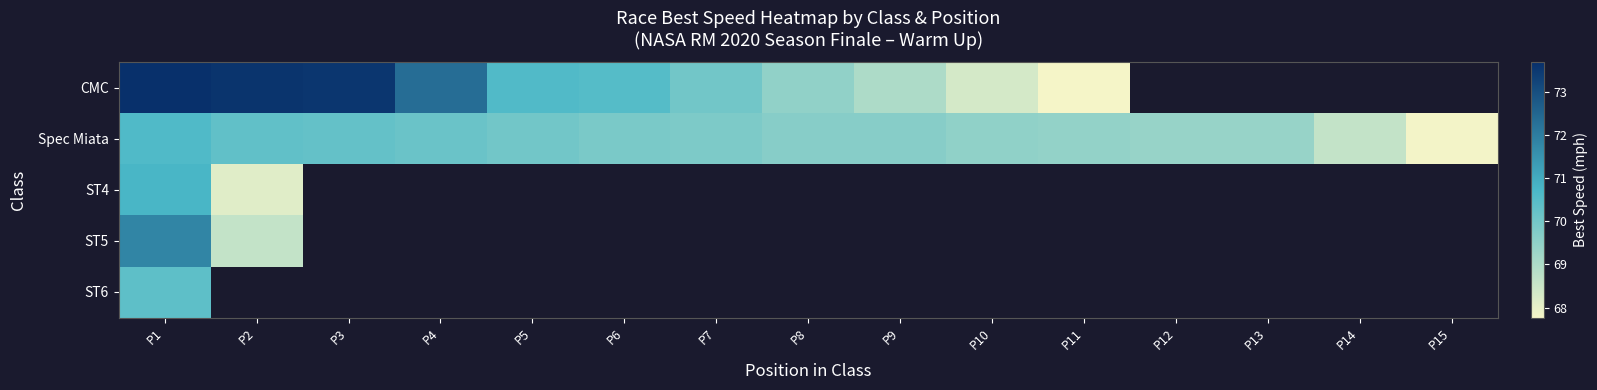

At how many categories does at least one series exceed 67?

15